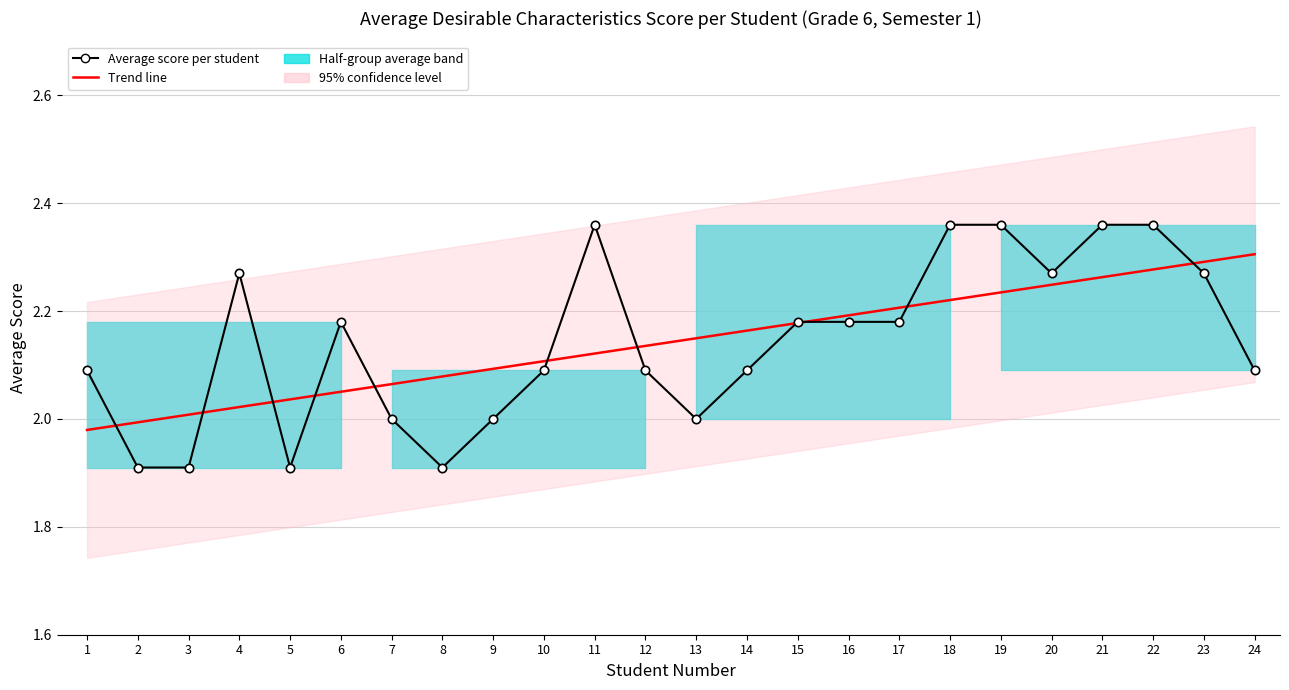

Rank the series by their maximum value, from lowest to highest.

Trend line, Average score per student